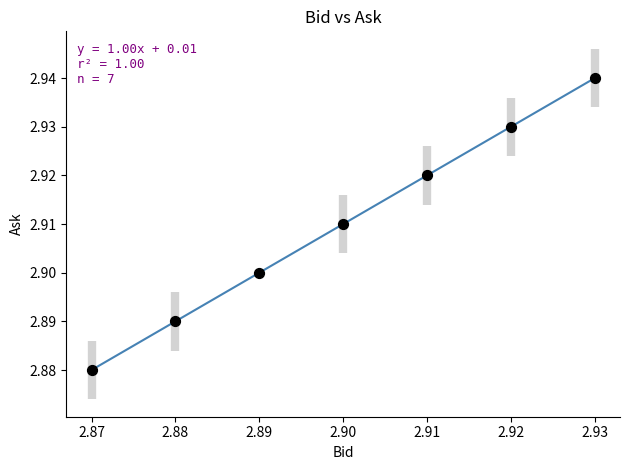

How many points are shown in the scatter plot?

7